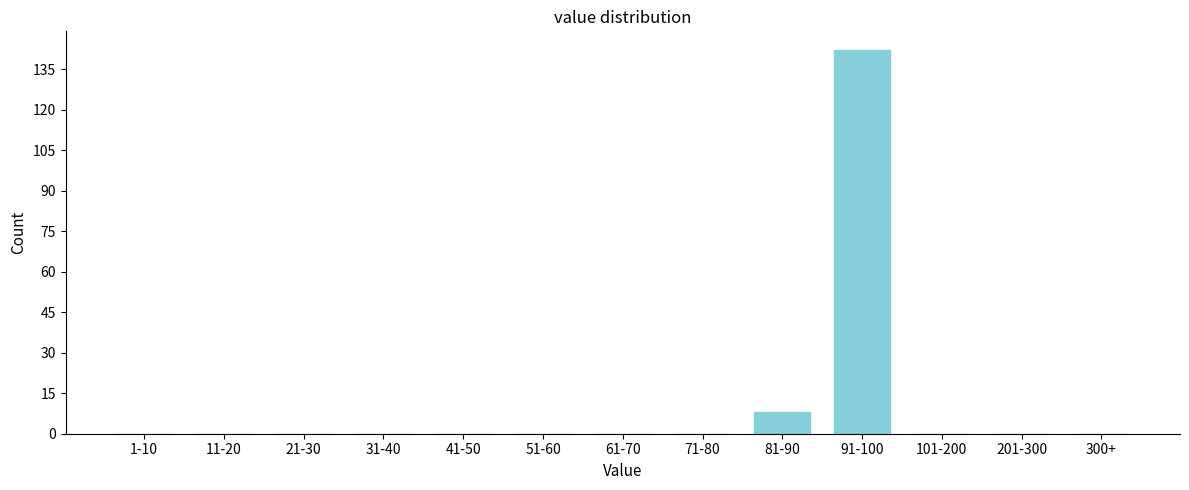

Reading right to left, extract all data points from this chart.

300+=0	201-300=0	101-200=0	91-100=142	81-90=8	71-80=0	61-70=0	51-60=0	41-50=0	31-40=0	21-30=0	11-20=0	1-10=0